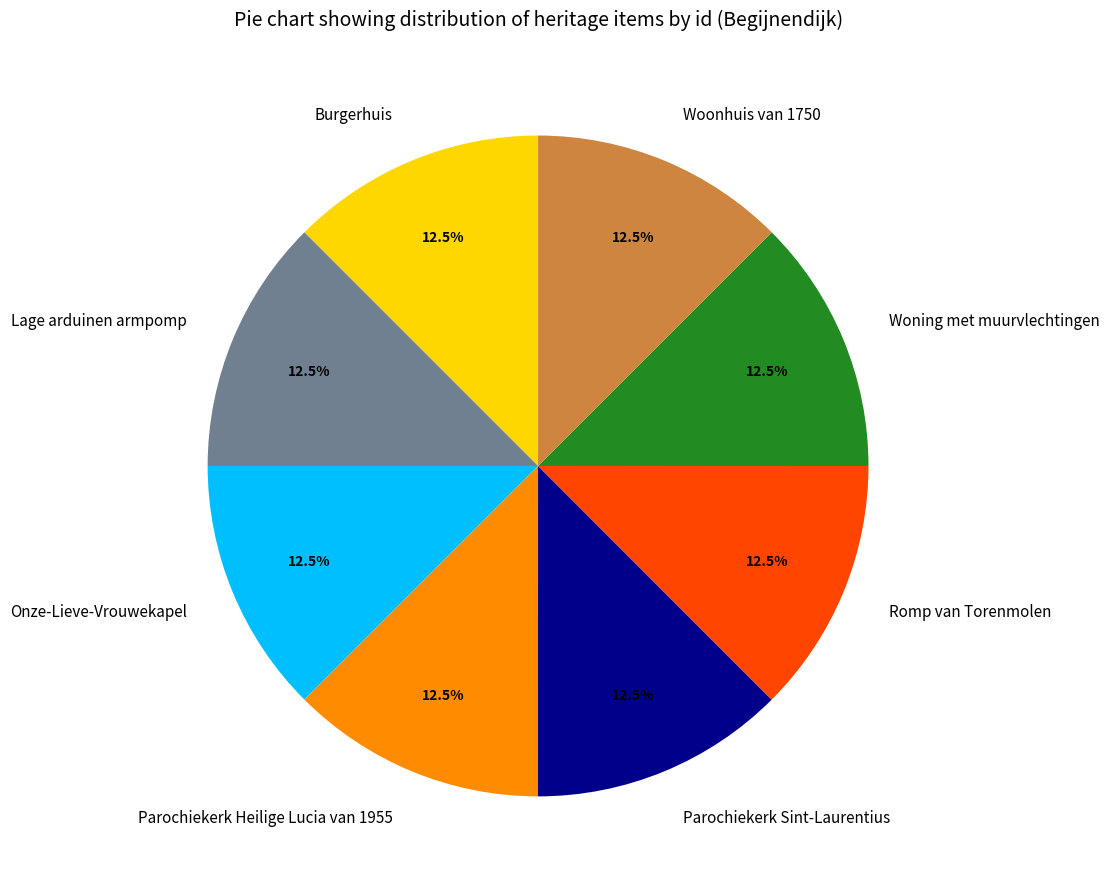

What is the total percentage of Burgerhuis and Woning met muurvlechtingen?

25.0%